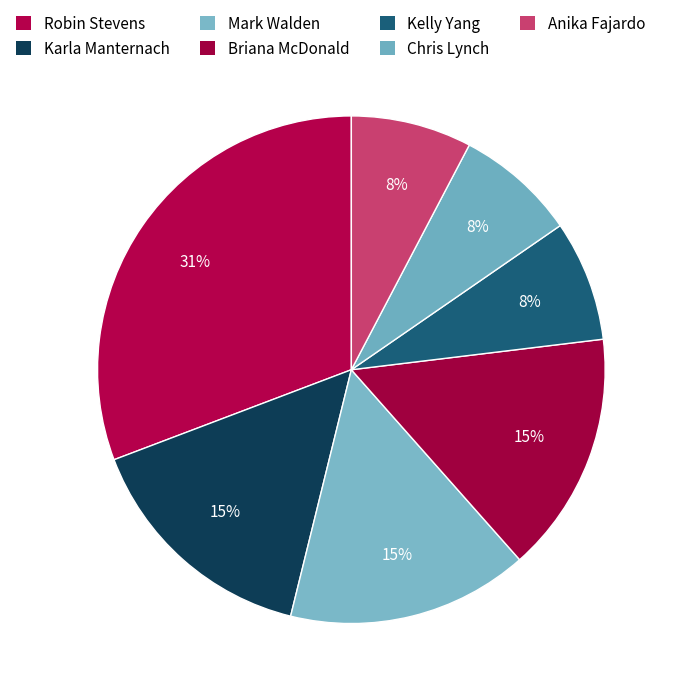

To the nearest percent, what is the difference between the largest and smallest slice percentages?

23%